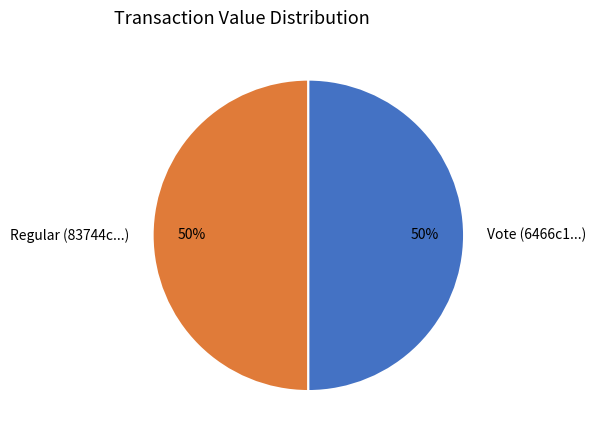

Is it true that Regular (83744c...) is 50% of the pie?

True